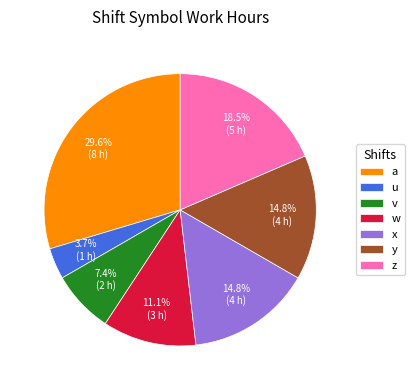

What is the ratio of the value at w to the value at v?

1.5